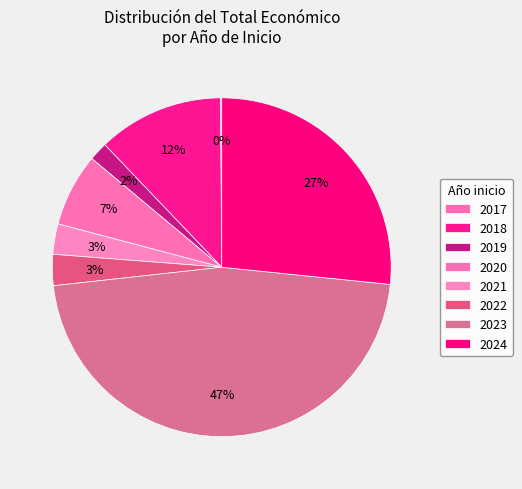

To the nearest percent, what is the difference between the largest and smallest slice percentages?

47%